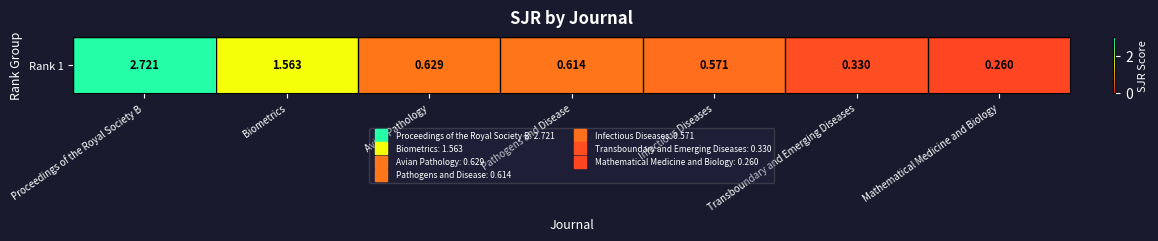

Rank the categories by value from highest to lowest.

Proceedings of the Royal Society B, Biometrics, Avian Pathology, Pathogens and Disease, Infectious Diseases, Transboundary and Emerging Diseases, Mathematical Medicine and Biology